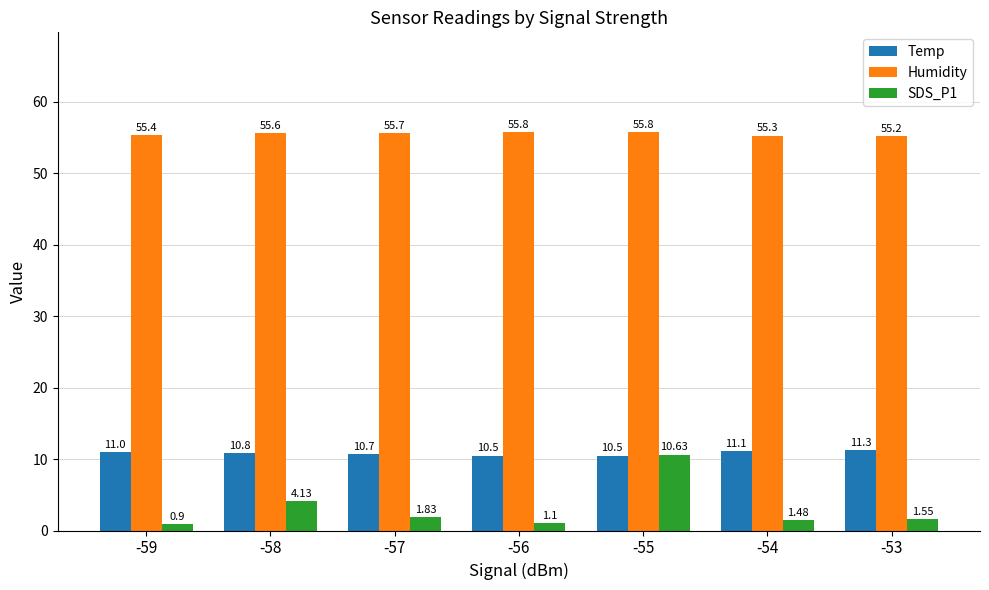

What is the sum of the Temp values at -56 and -57?

21.2